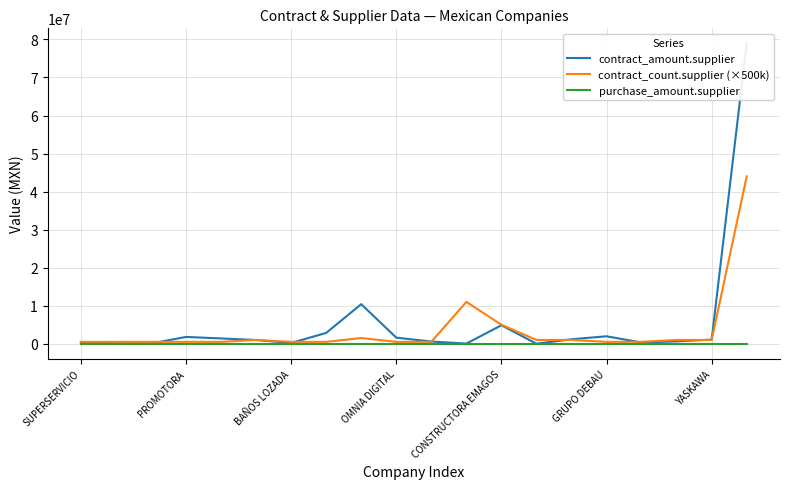

At which category does the chart reach its peak across all series?

19